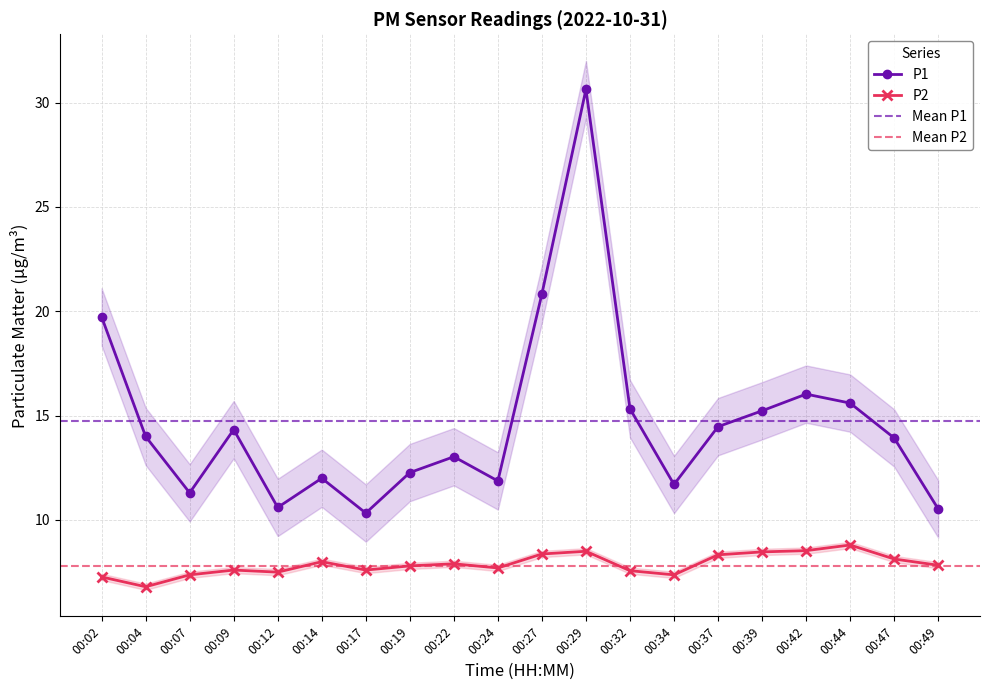

What is the sum of the P2 values at 00:34 and 00:09?

15.0